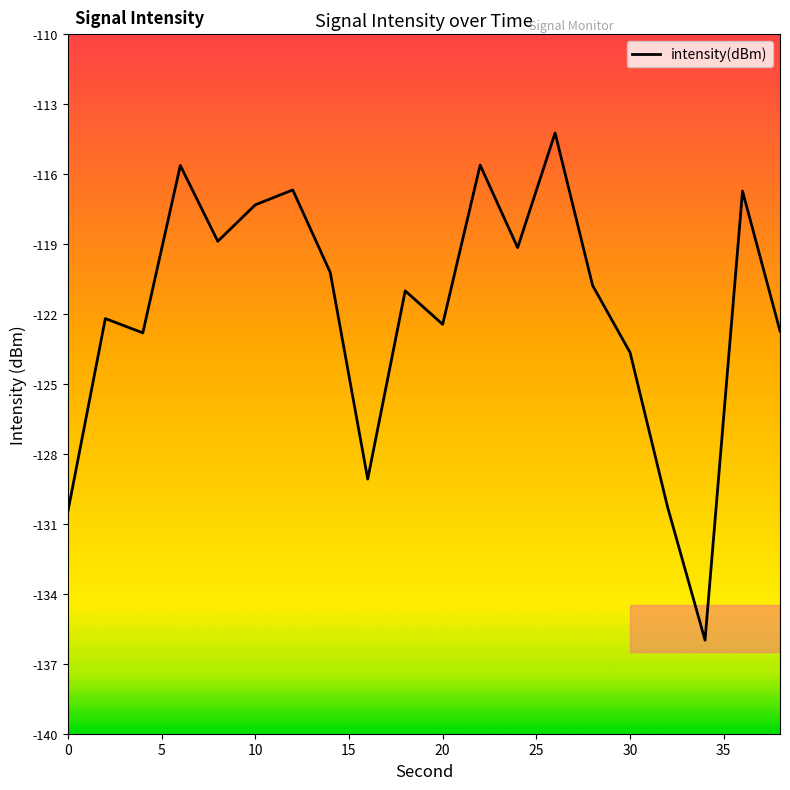

What is the maximum value shown in the chart?

-114.2